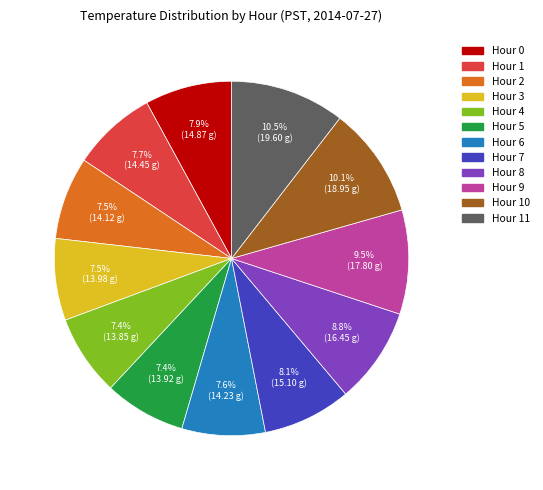

Count the number of slices in the pie.

12